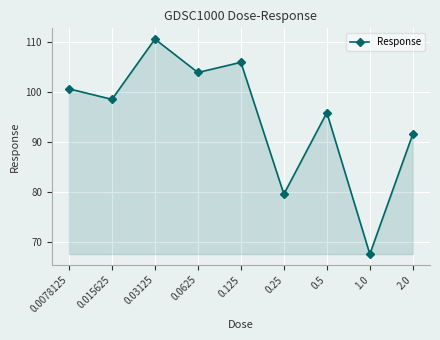

How many points are higher than both their immediate neighbors (excluding endpoints)?

3